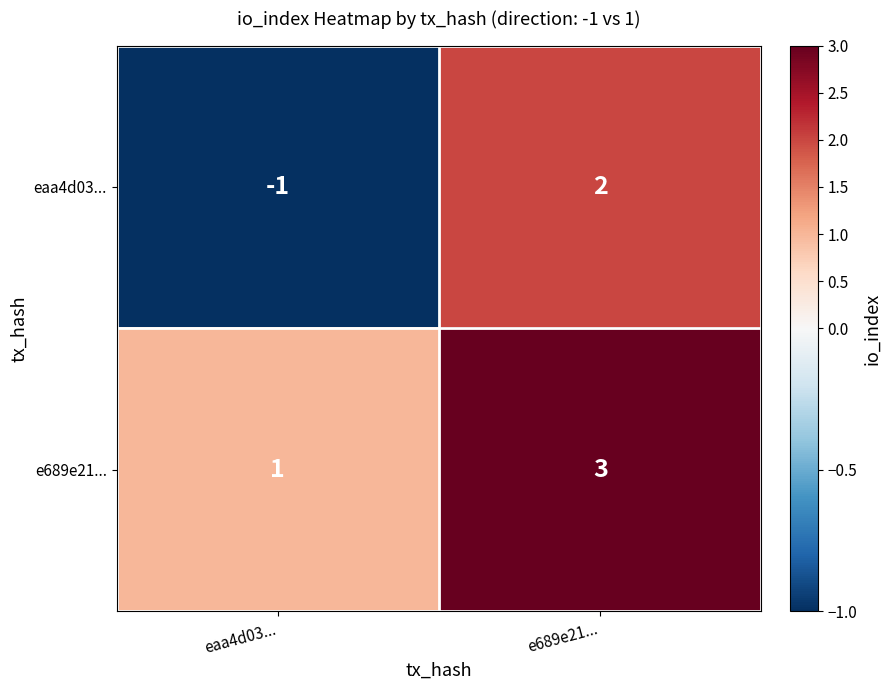

What is the total value across all series at e689e21...?

5